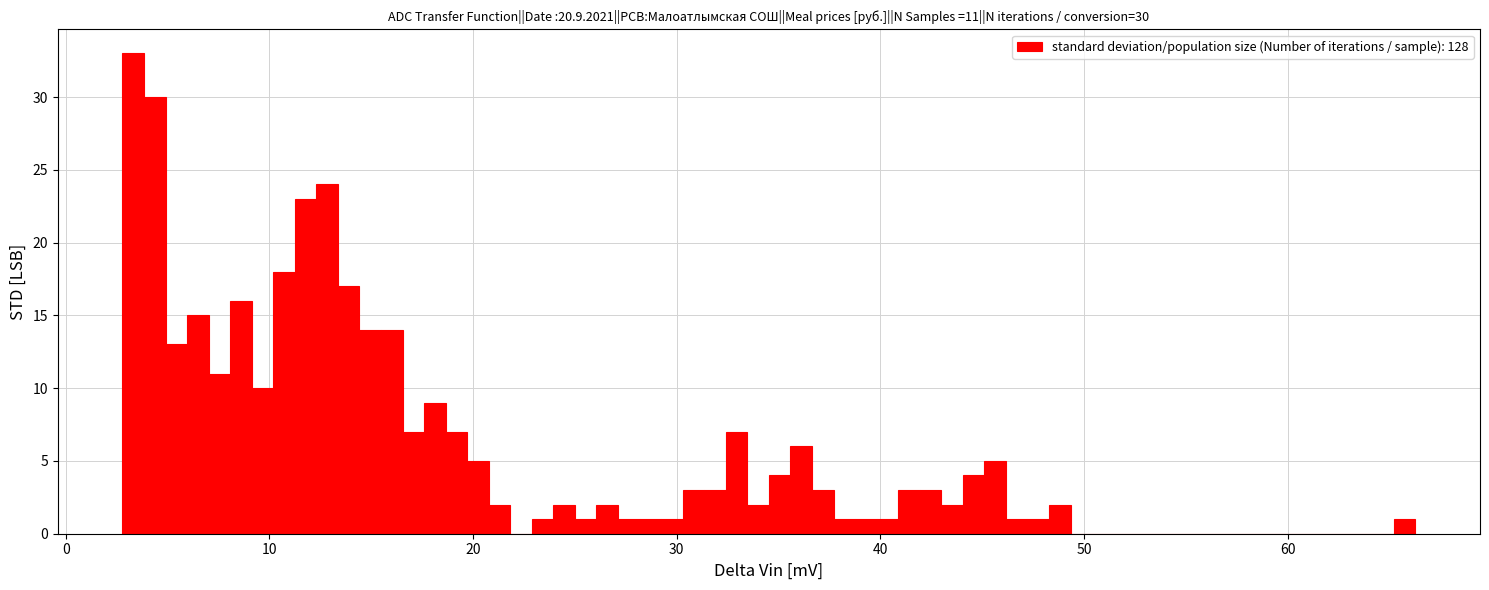

Read against the x-axis, roughly where is the centre of the tallest bar?

3